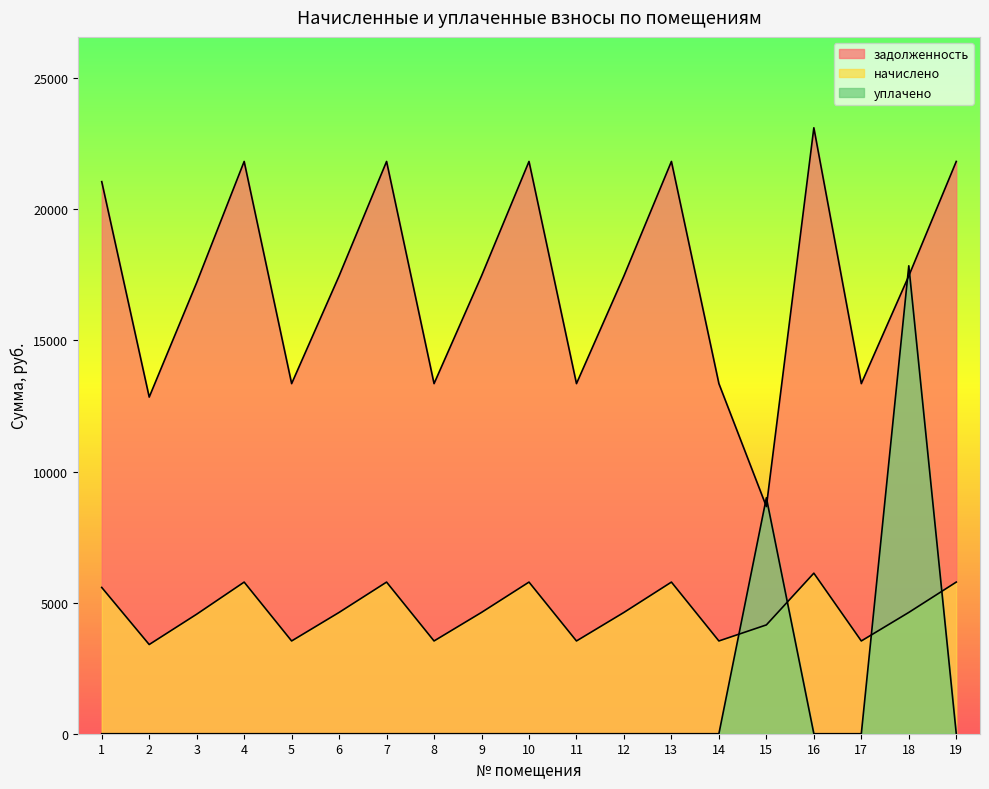

What is the total value across all series at 1?

26636.9